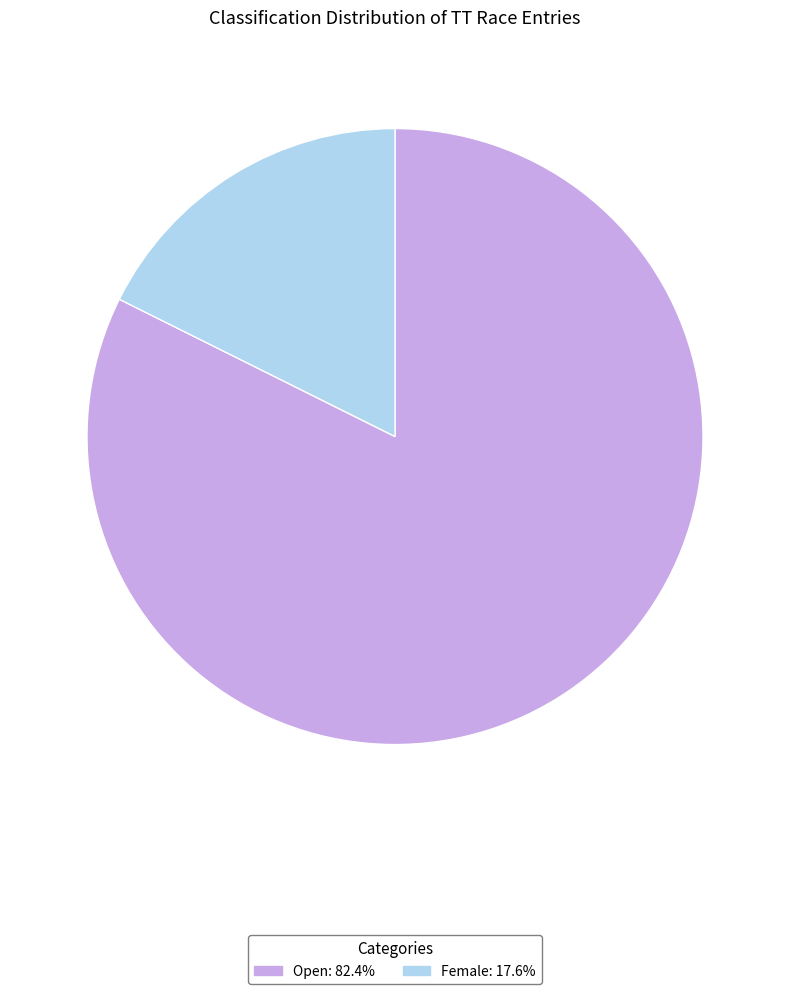

Does Open represent more than half of the total?

Yes